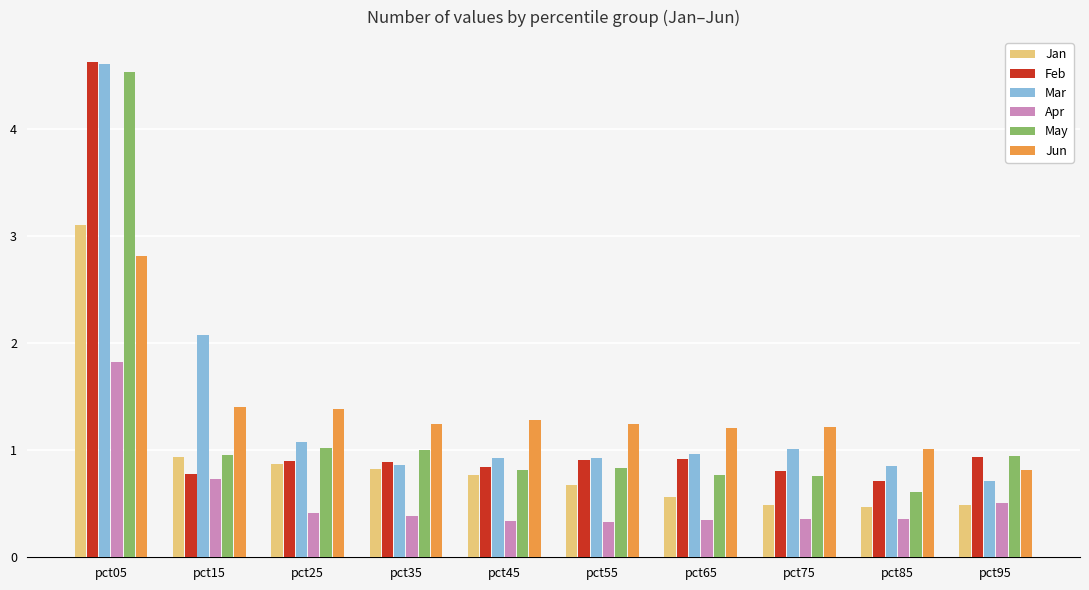

Are the bars horizontal?

No